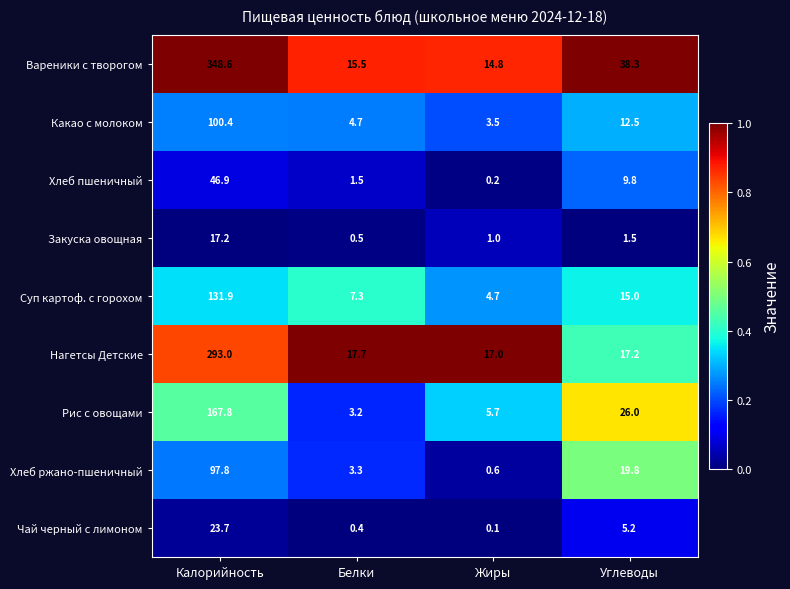

Is the value of Вареники с творогом at Жиры greater than the value of Какао с молоком at Жиры?

Yes